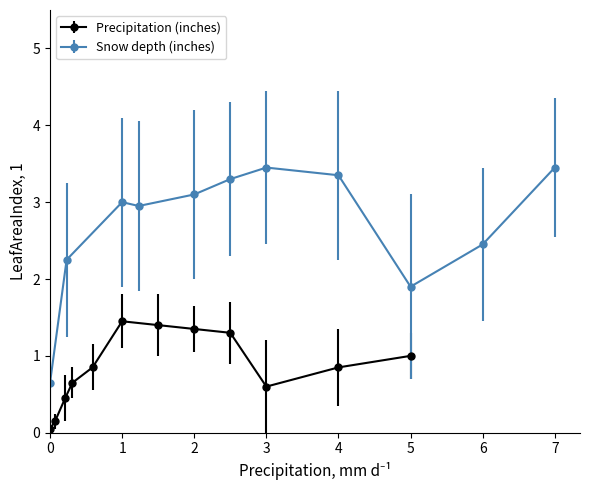

What is the difference between the Snow (inches) values at 6 and 4?

1